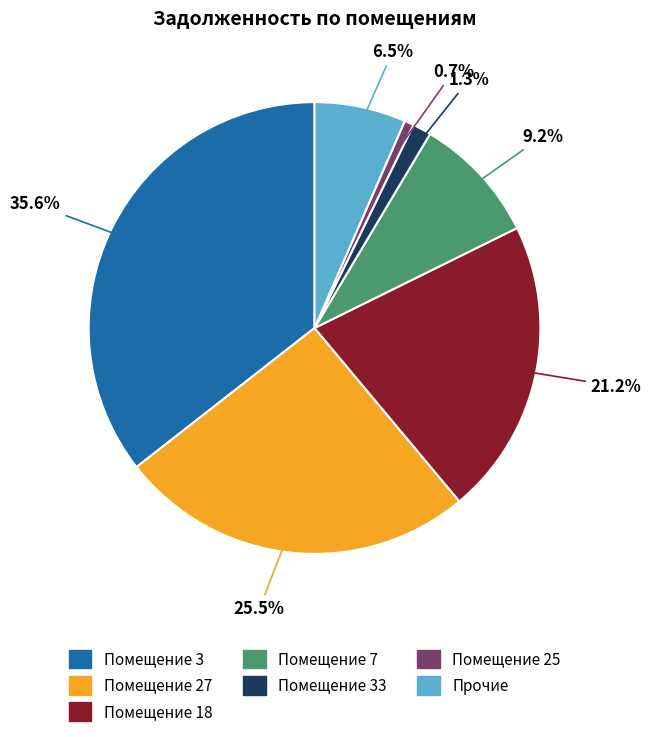

Is there a majority slice in this chart?

No